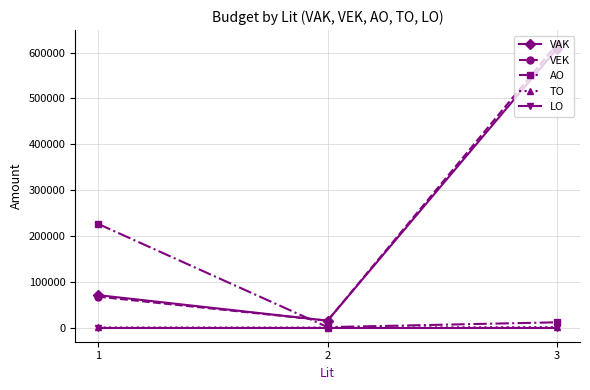

Rank the categories by VEK value from lowest to highest.

2, 1, 3